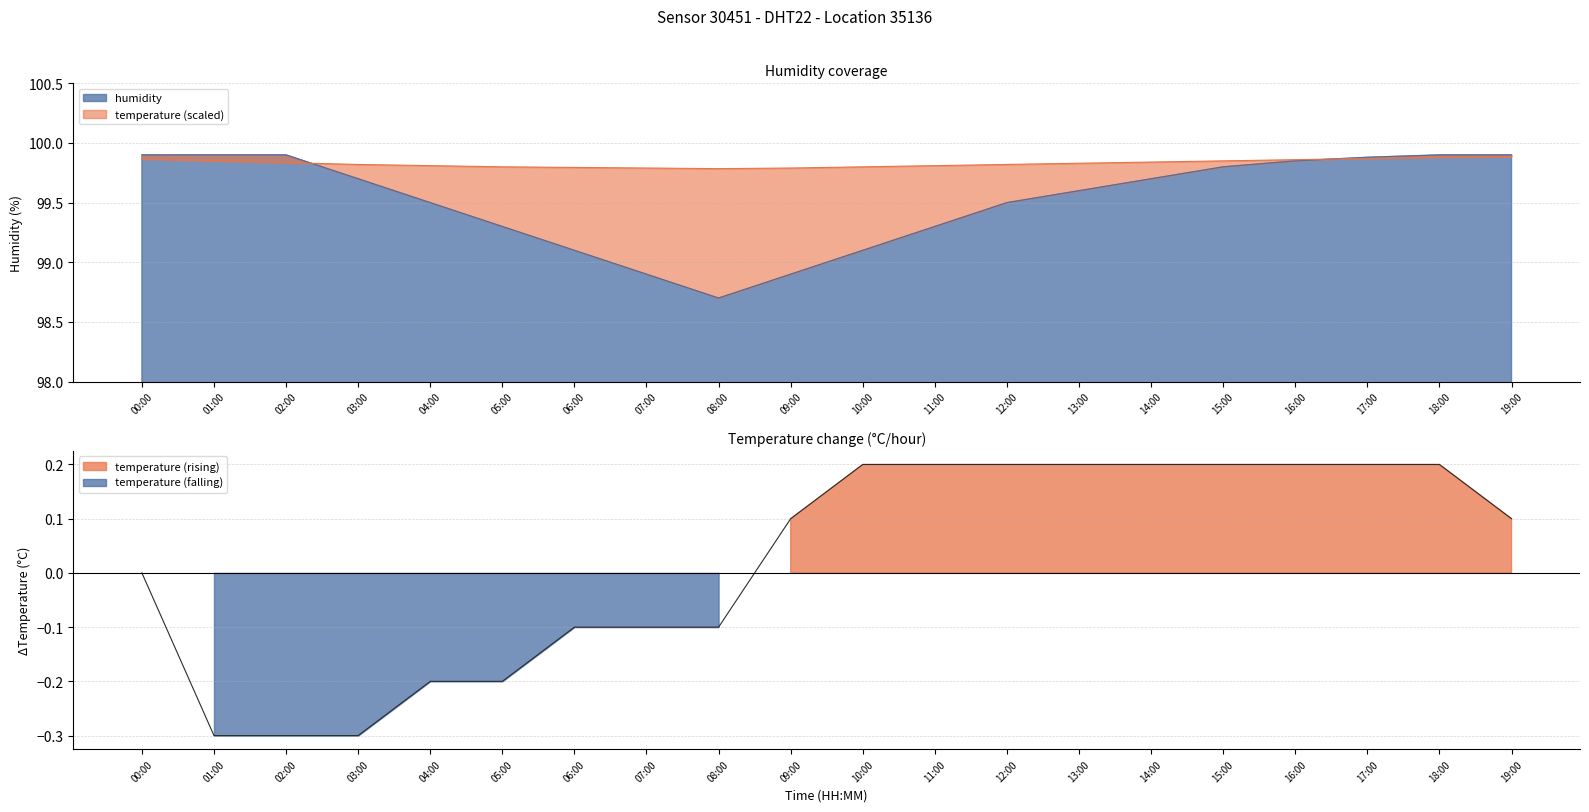

Does the chart display data point markers on the line(s)?

No